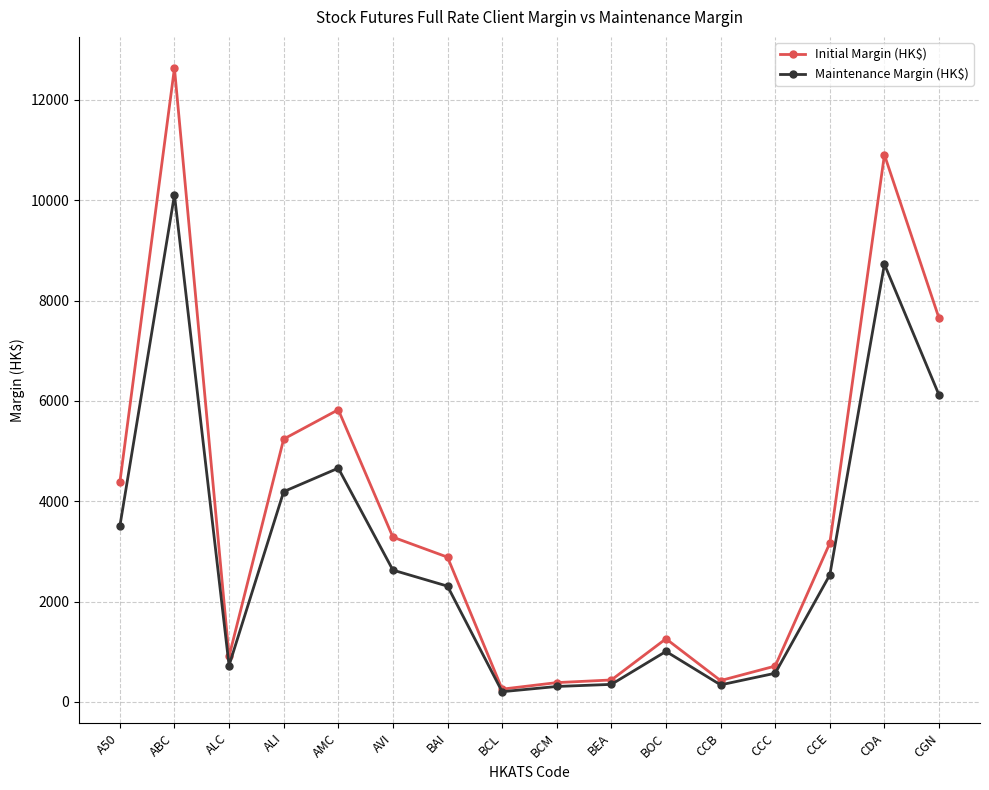

At which label does Initial Margin (HK$) reach its minimum?

BCL